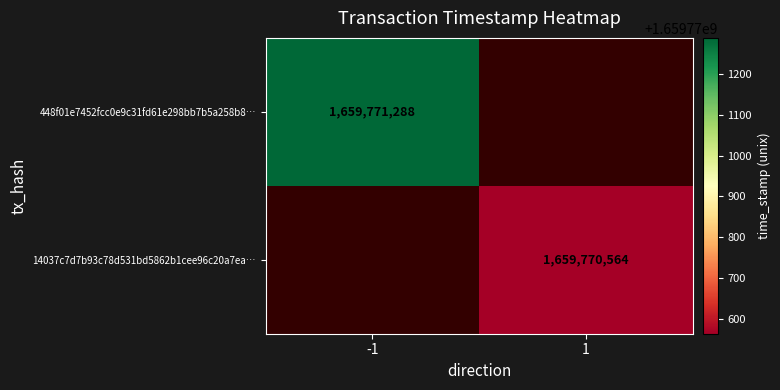

Rank the series at 1 from highest to lowest value.

448f01e7452fcc0e9c31fd61e298bb7b5a258b8, 14037c7d7b93c78d531bd5862b1cee96c20a7ea